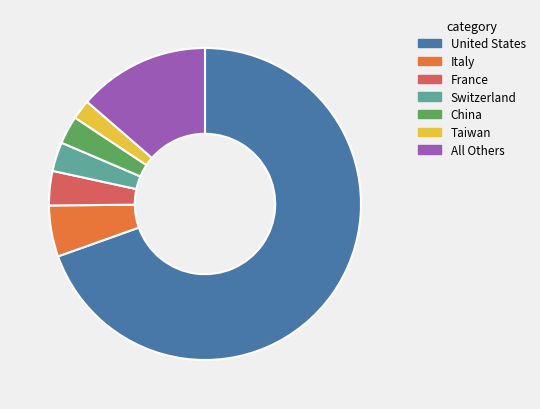

Which slice represents more than half of the pie?

United States